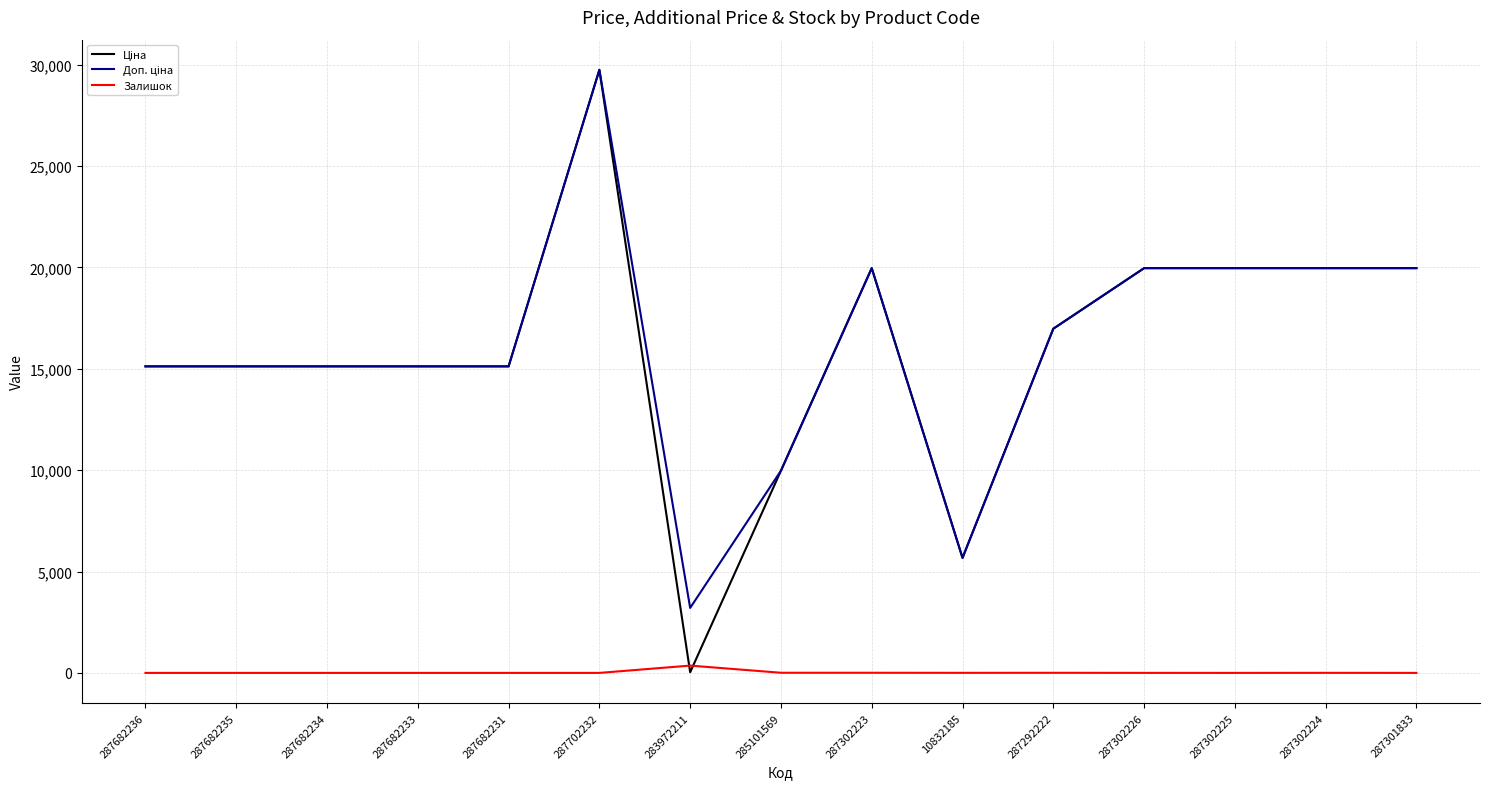

Is it true that Залишок equals 0.0 at 287301833?

True